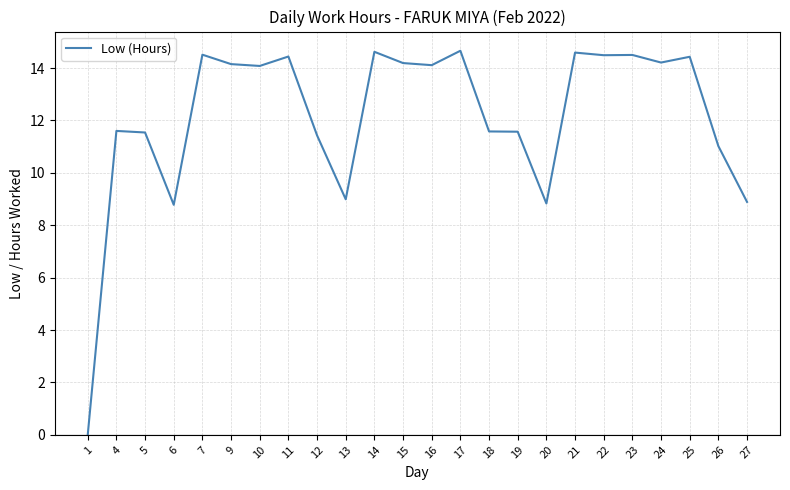

Between 7 and 16, which is larger?

7